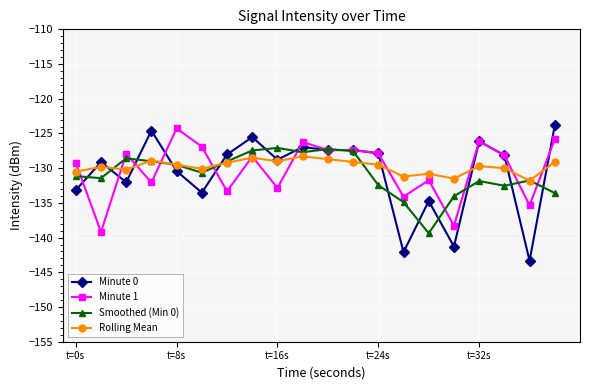

What is the lowest value of the Minute 1 series?

-139.2